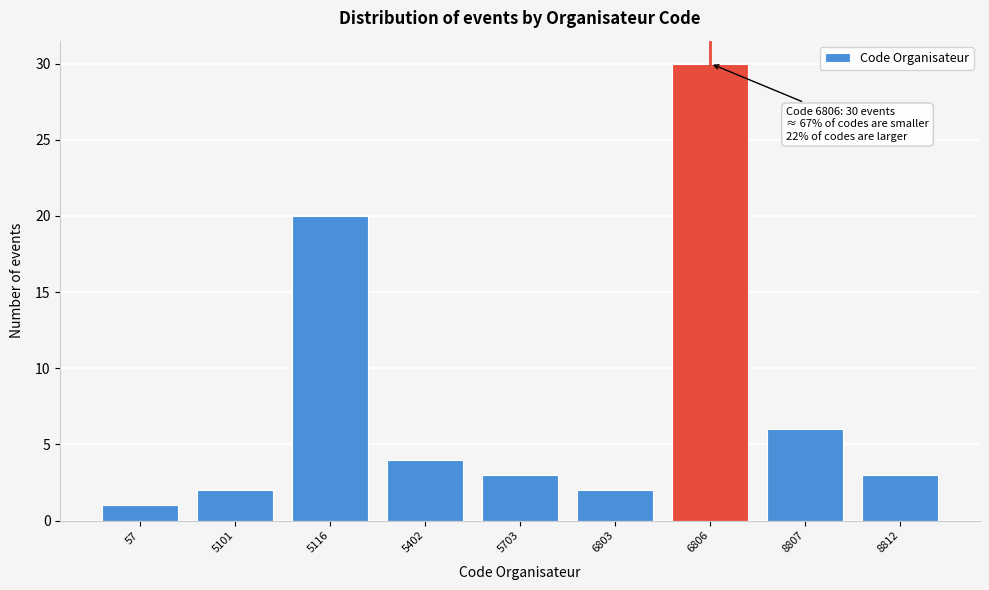

Reading left to right, list all the values displayed in this chart.

57=1	5101=2	5116=20	5402=4	5703=3	6803=2	6806=30	8807=6	8812=3